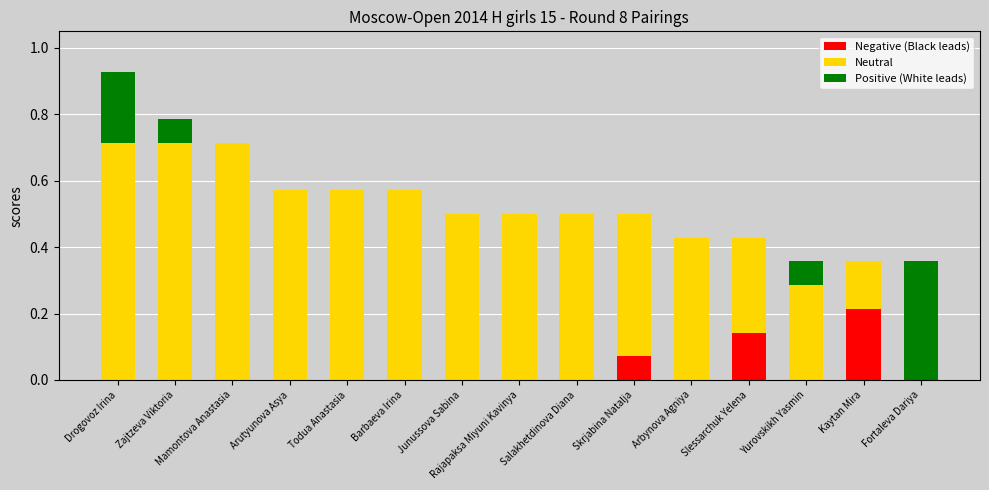

What is the total value across all series at Zajtzeva Viktoria?

0.8